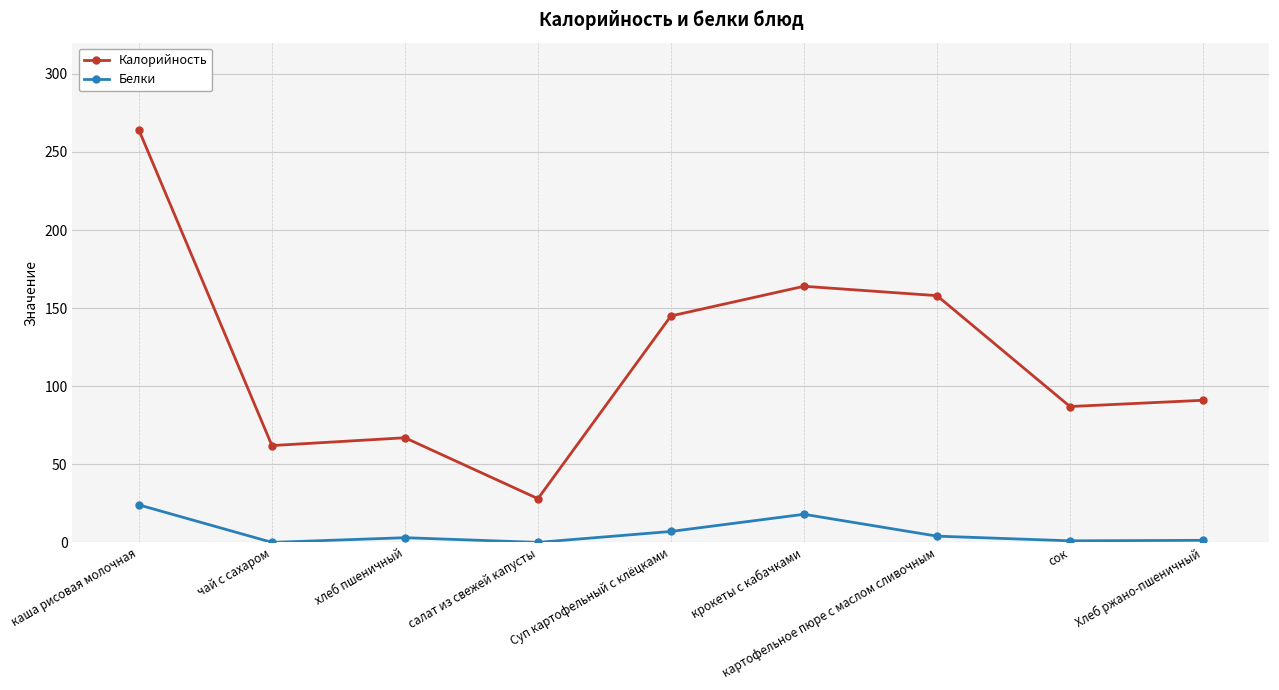

What is the label of the 7th point from the right?

хлеб пшеничный